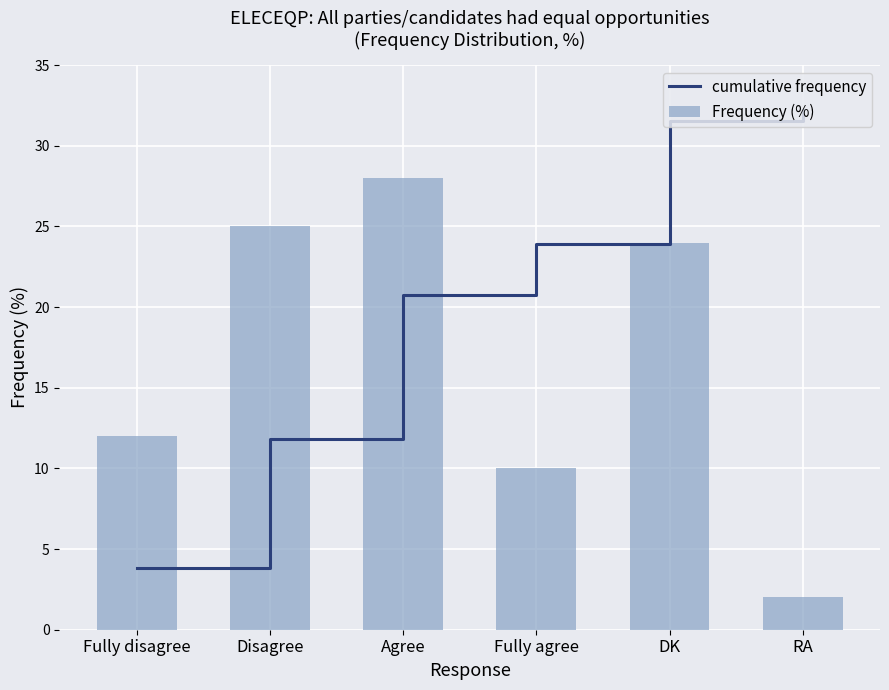

Reading right to left, transcribe all the data shown in this chart.

cumulative frequency: 32.2	31.6	23.9	20.7	11.8	3.8
Frequency (%): 2.0	24.0	10.0	28.0	25.0	12.0